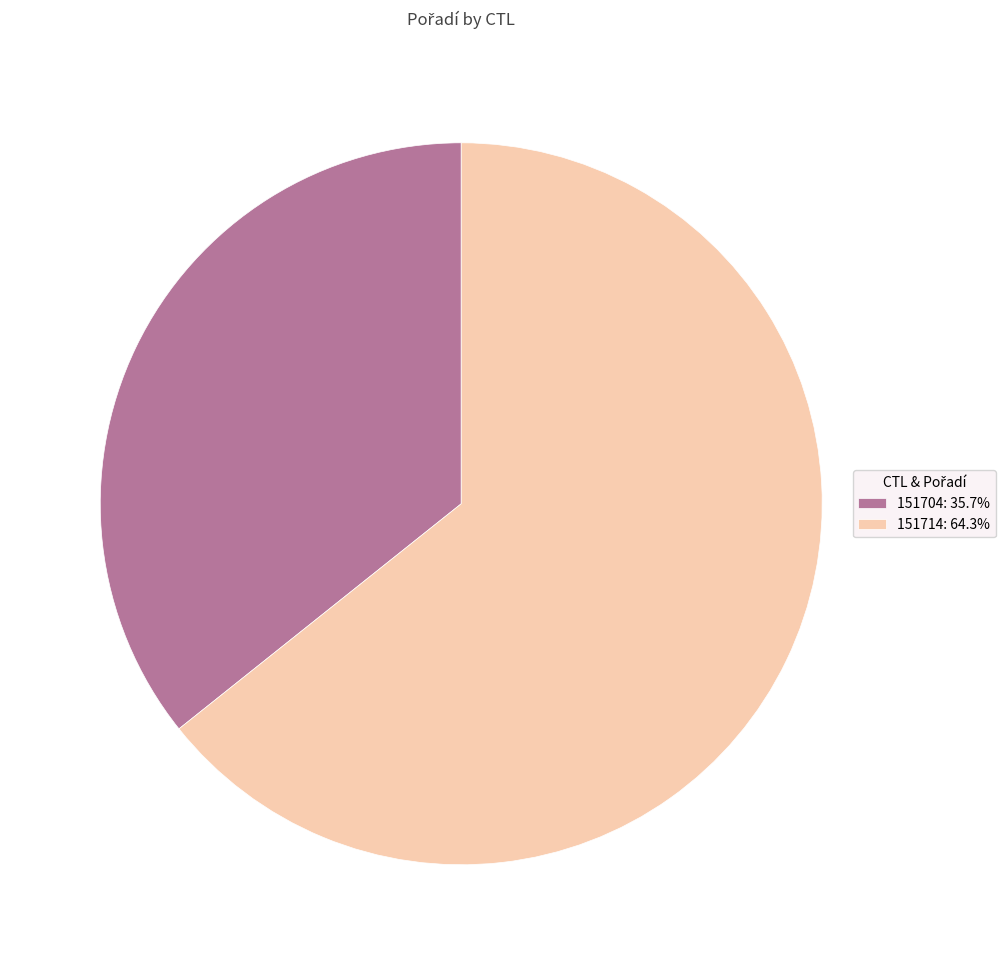

Between 151714 and 151704, which is larger?

151714